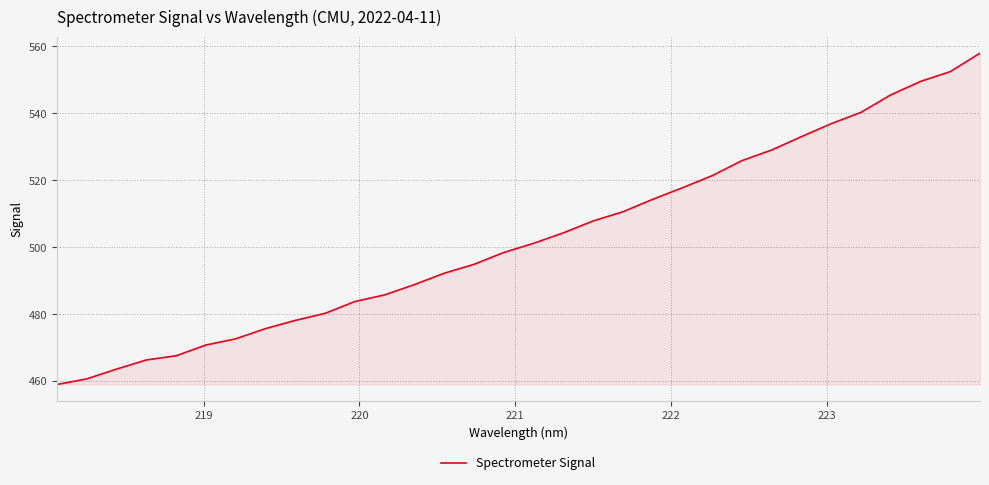

True or false: there are more than 2 points higher than both neighbors.

False